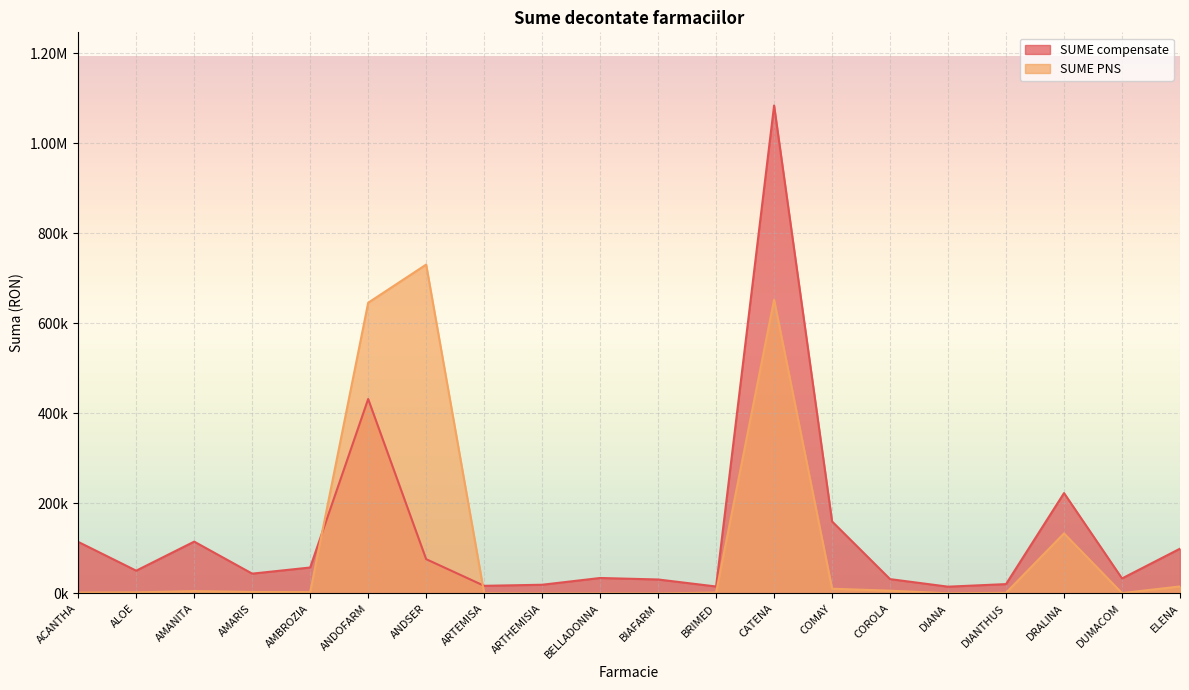

Which series has the largest total across all categories?

SUME compensate